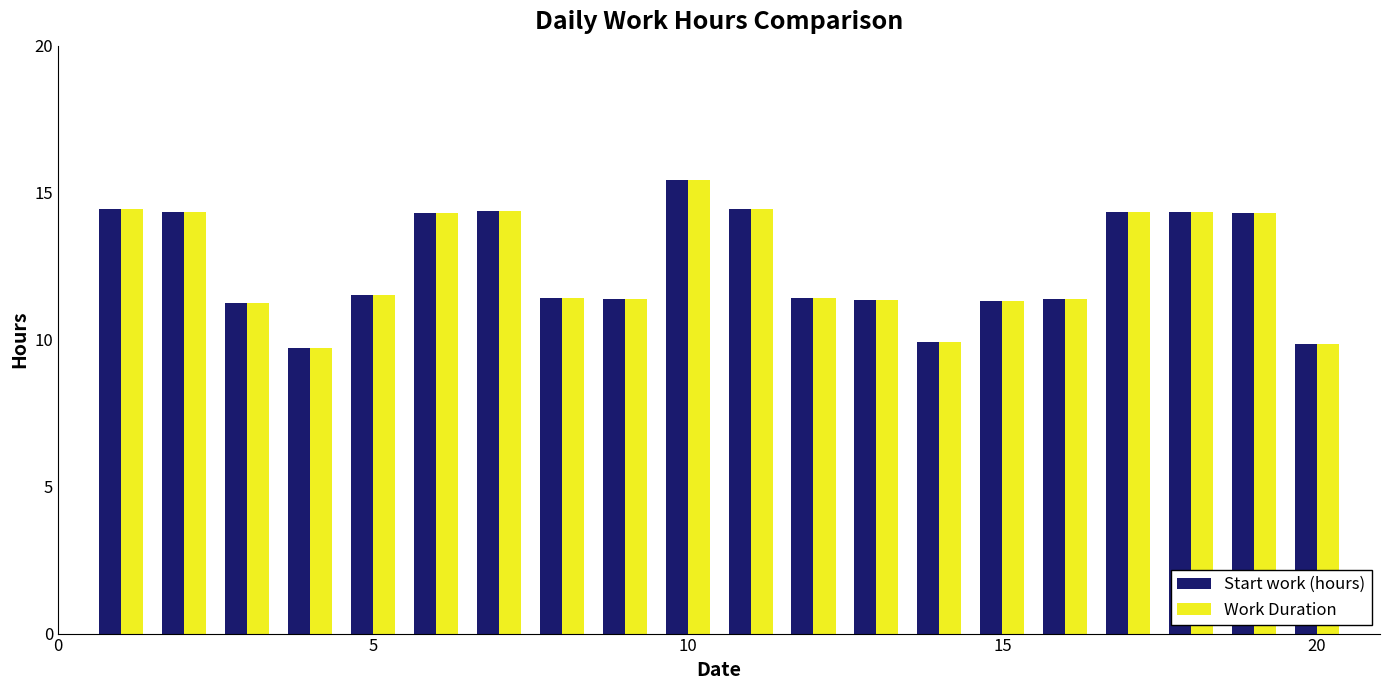

How many data points in Start work (hours) are less than 11?

3